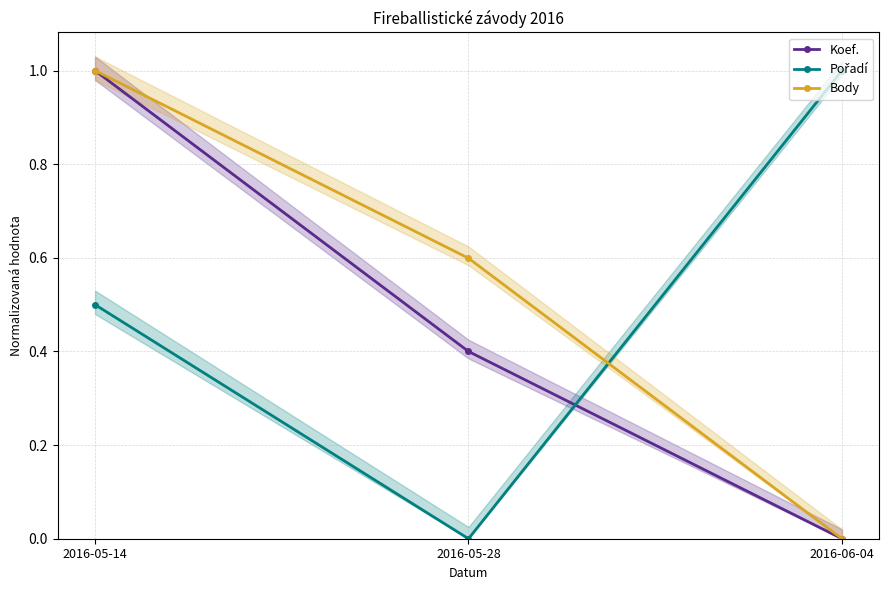

How many values in Pořadí are above zero?

2